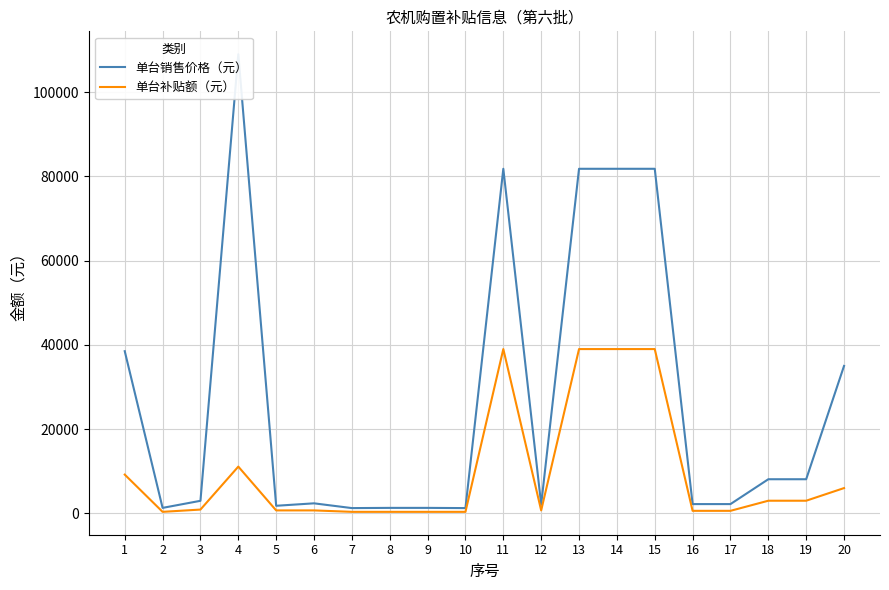

Which series has the largest range (max minus min)?

单台销售价格（元）